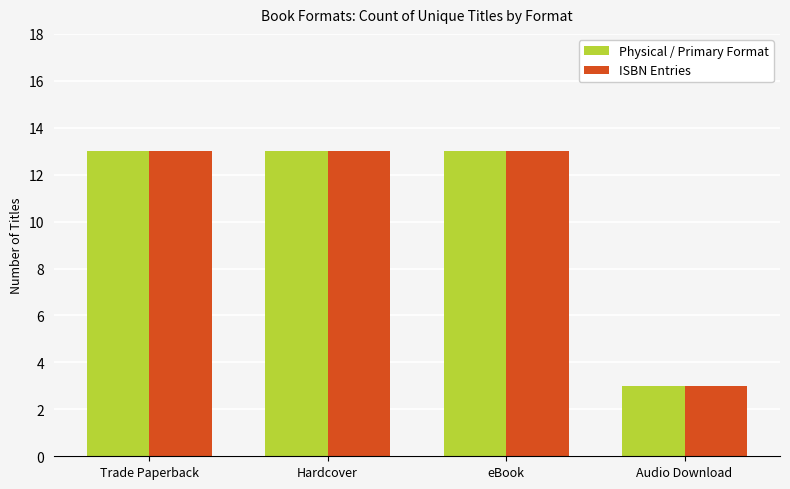

What is the difference between the maximum and minimum values in the Physical / Primary Format series?

10